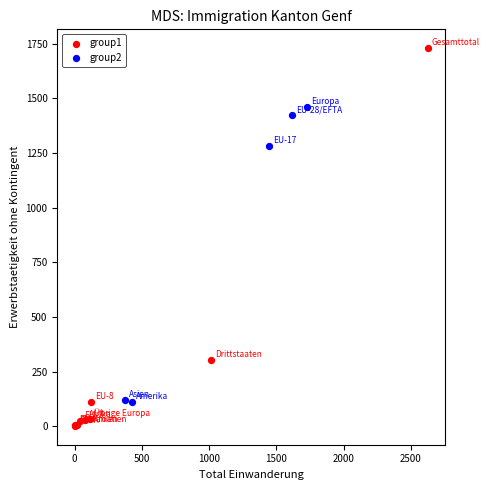

Which series contains the lowest Y value?

group1